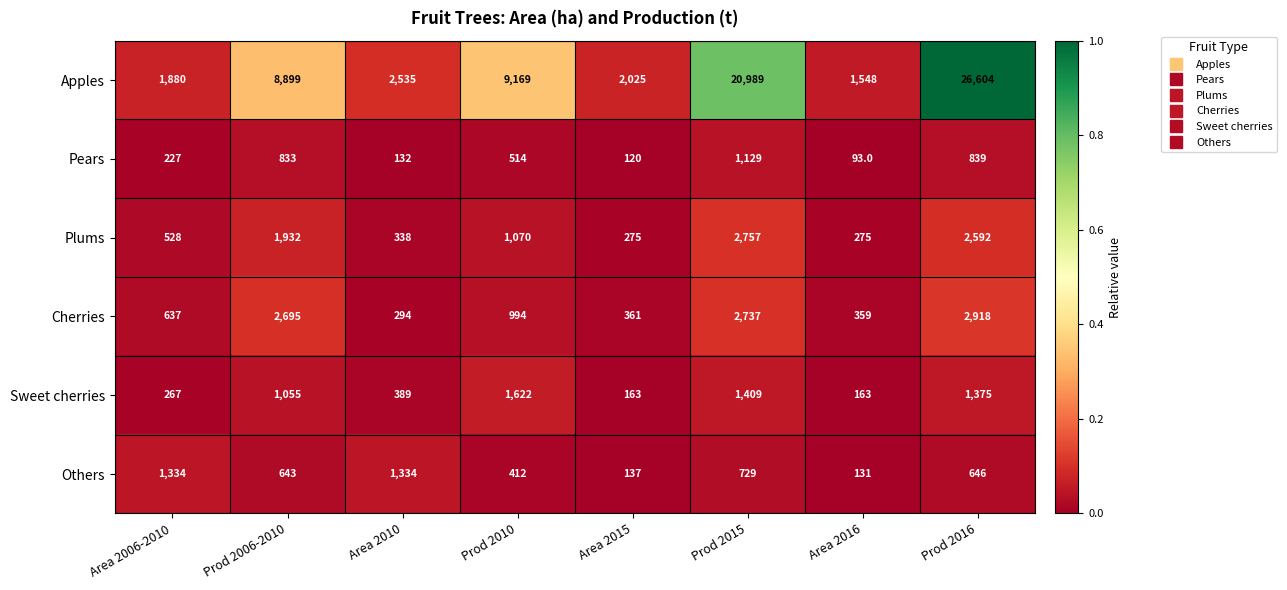

Which series has the widest spread of values?

Apples